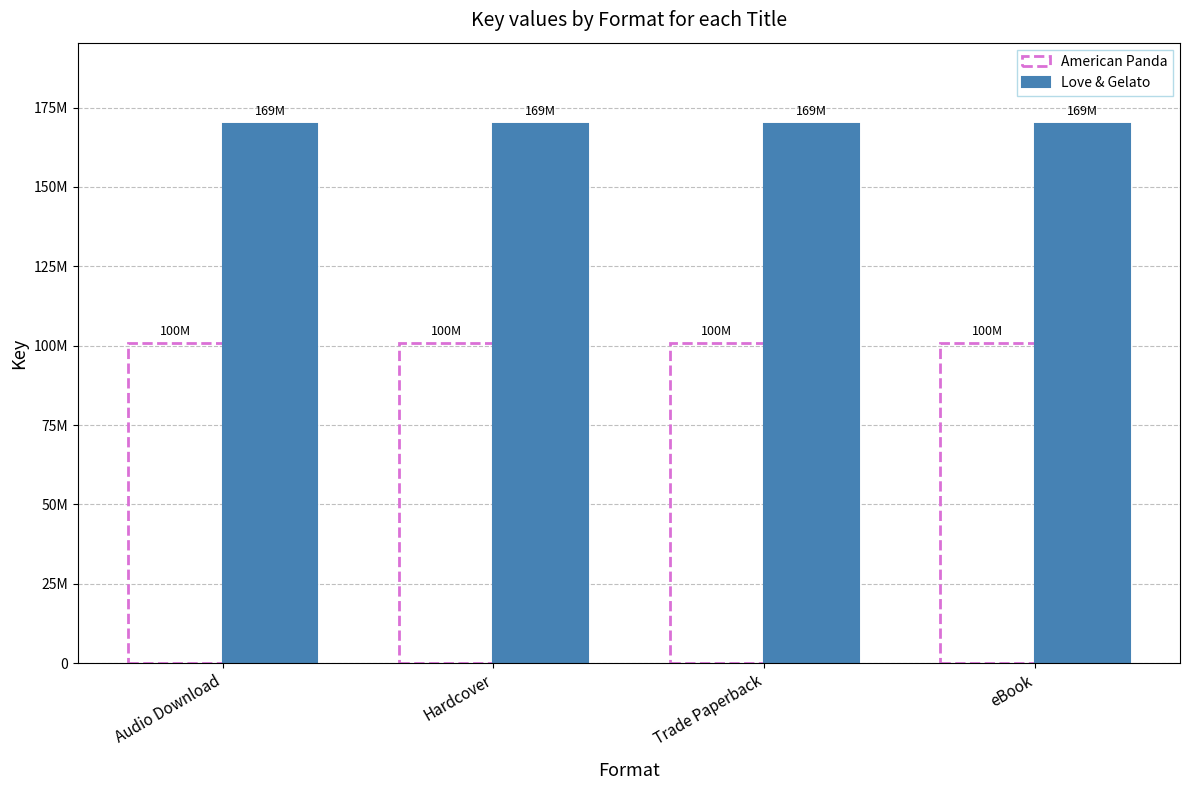

Does the chart contain stacked bars?

No